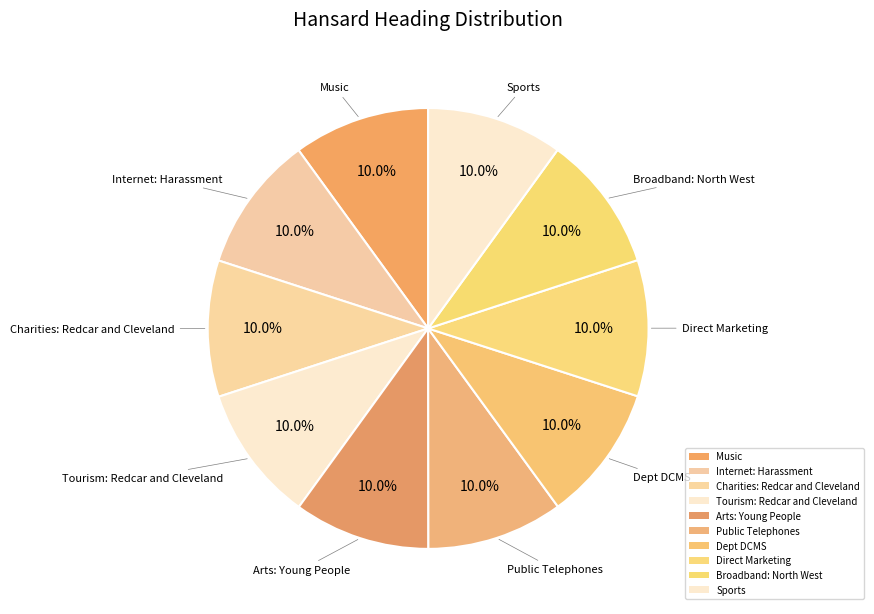

To the nearest percent, what is the average slice percentage?

10%